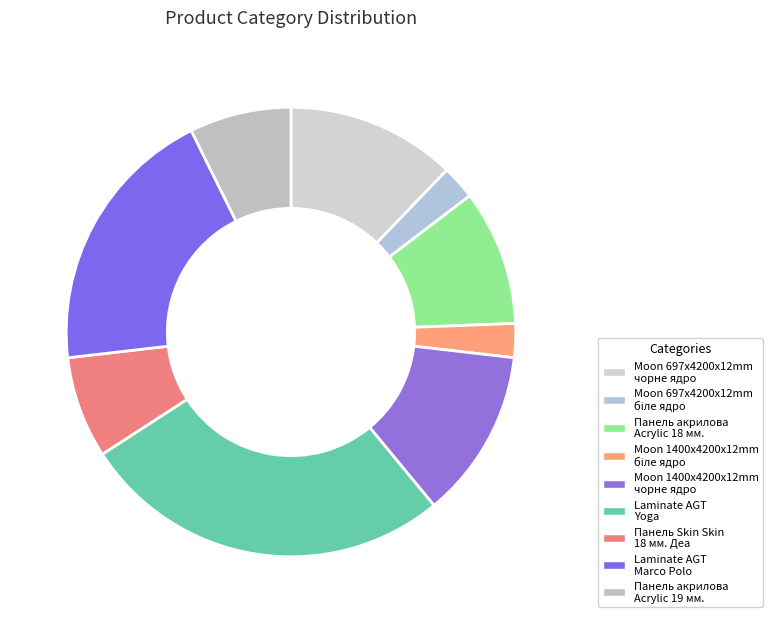

How many segments does this pie chart have?

9